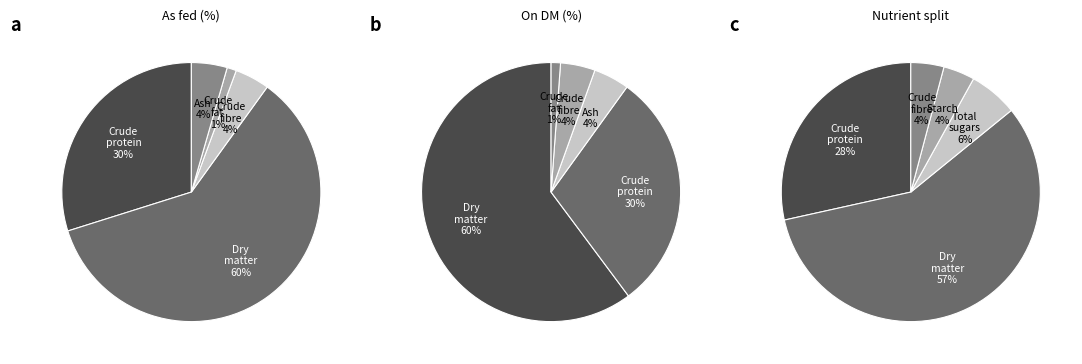

How many slices are in this pie chart?

7